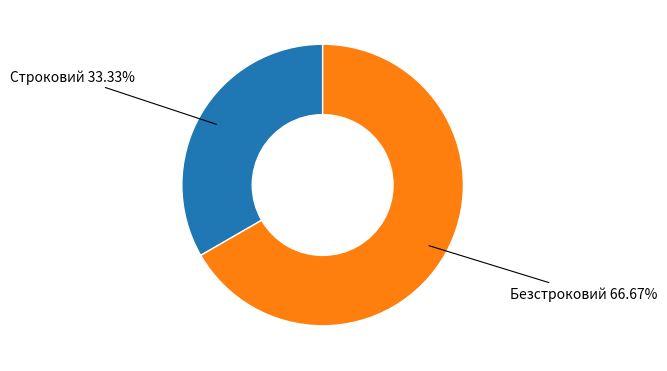

Does any single category account for the majority?

Yes